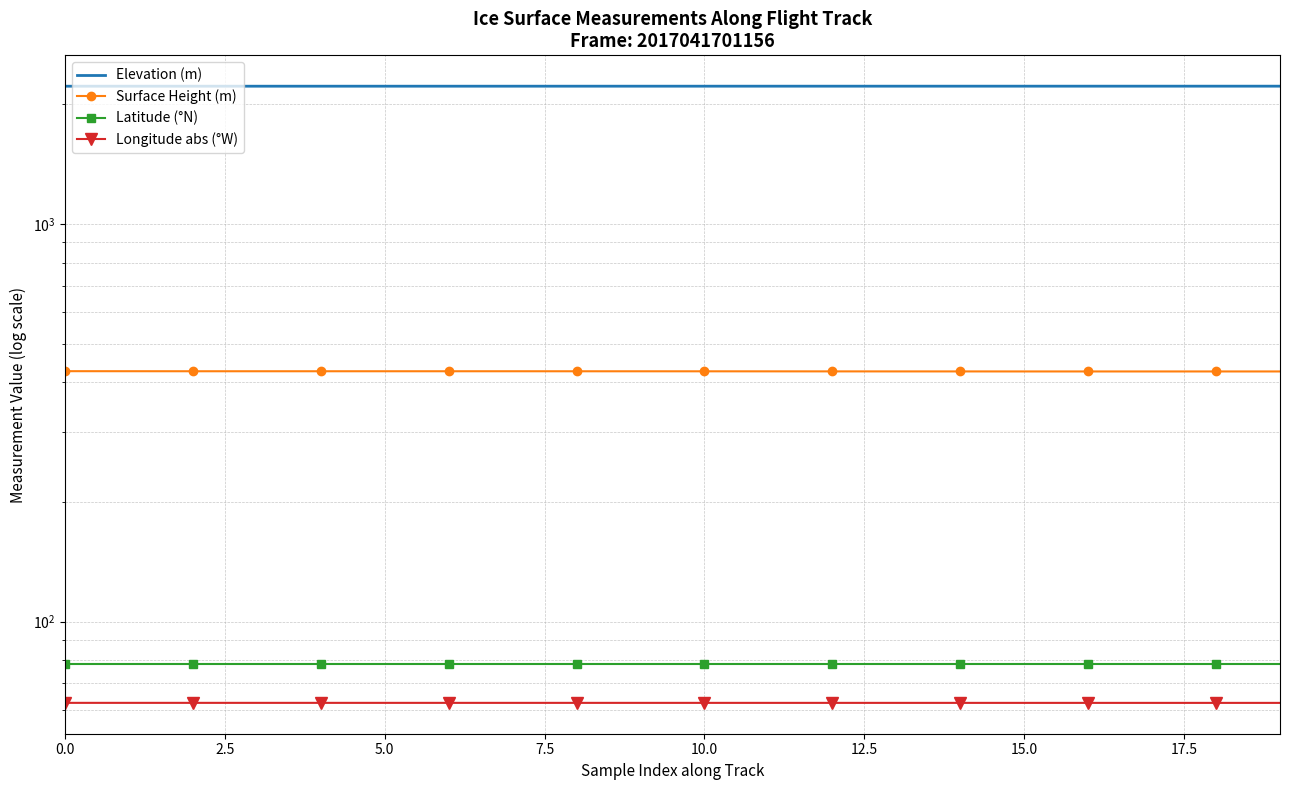

What is the average value of the Elevation (m) series?

2221.9